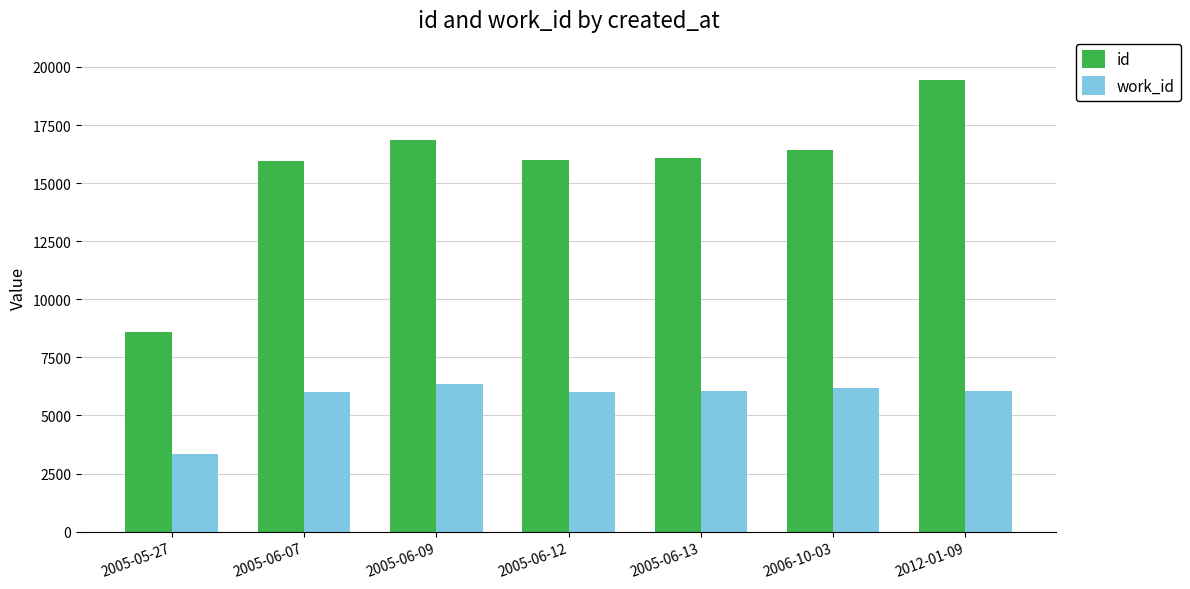

What is the difference between the maximum and minimum values in the work_id series?

3038